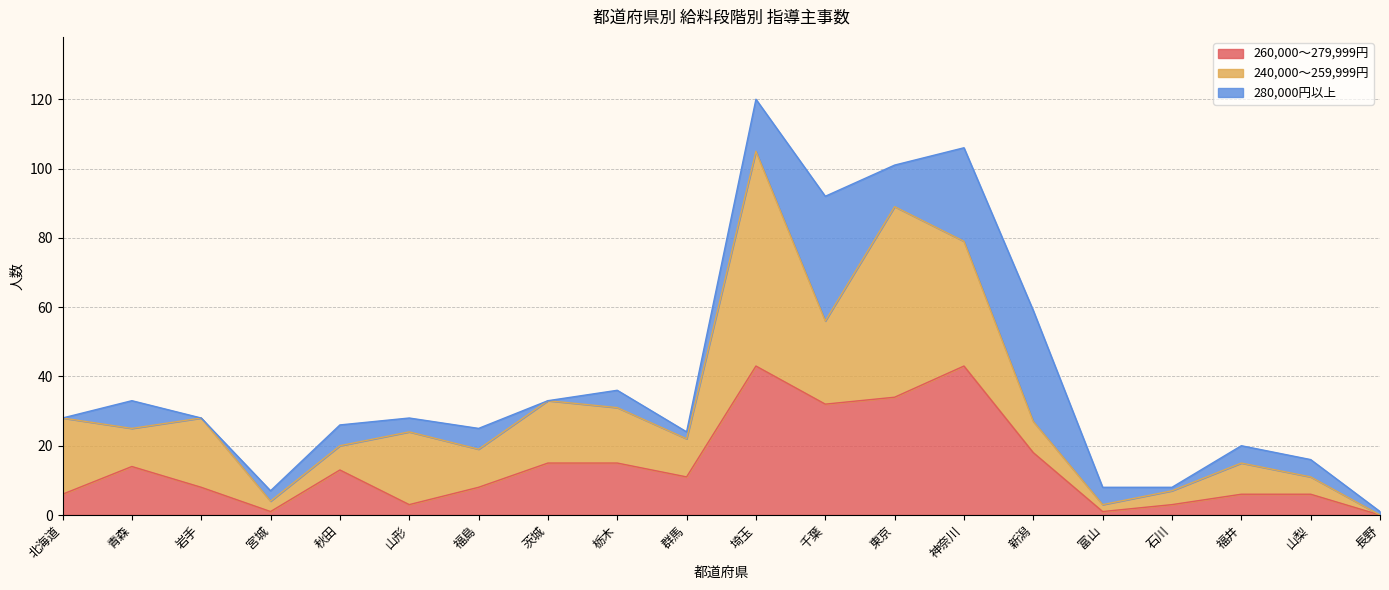

At 長野, list the series in order from largest to smallest.

280,000円以上, 260,000～279,999円, 240,000～259,999円